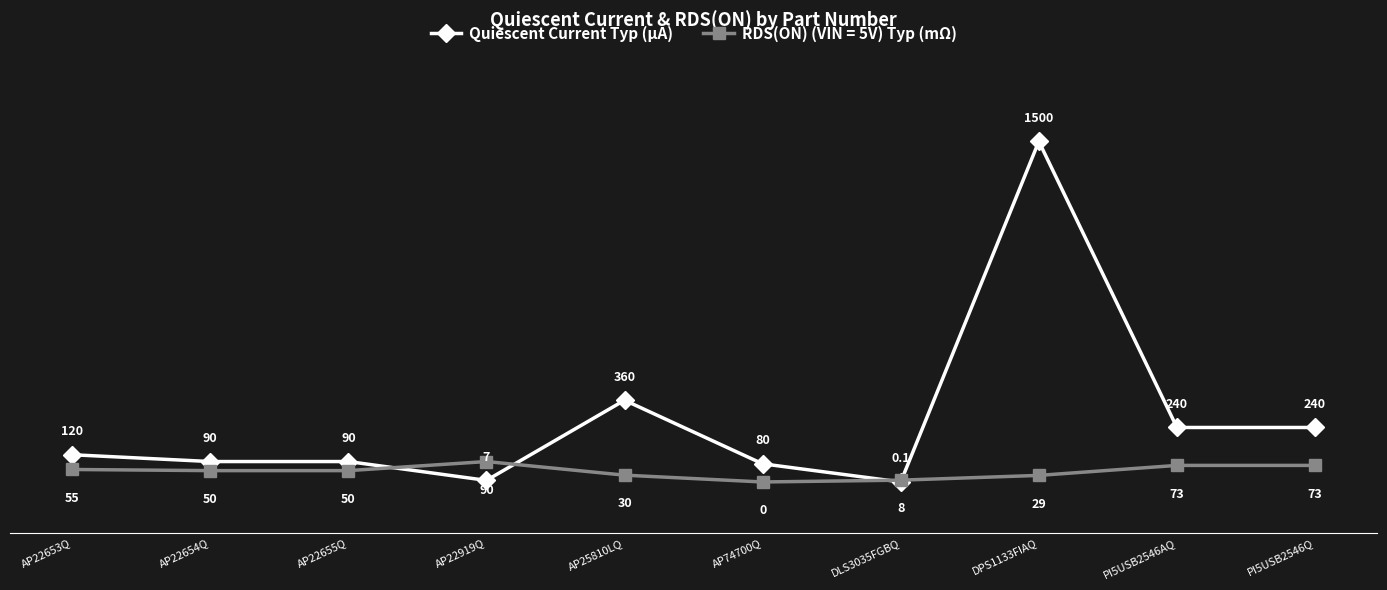

What is the label of the 7th point from the right?

AP22919Q